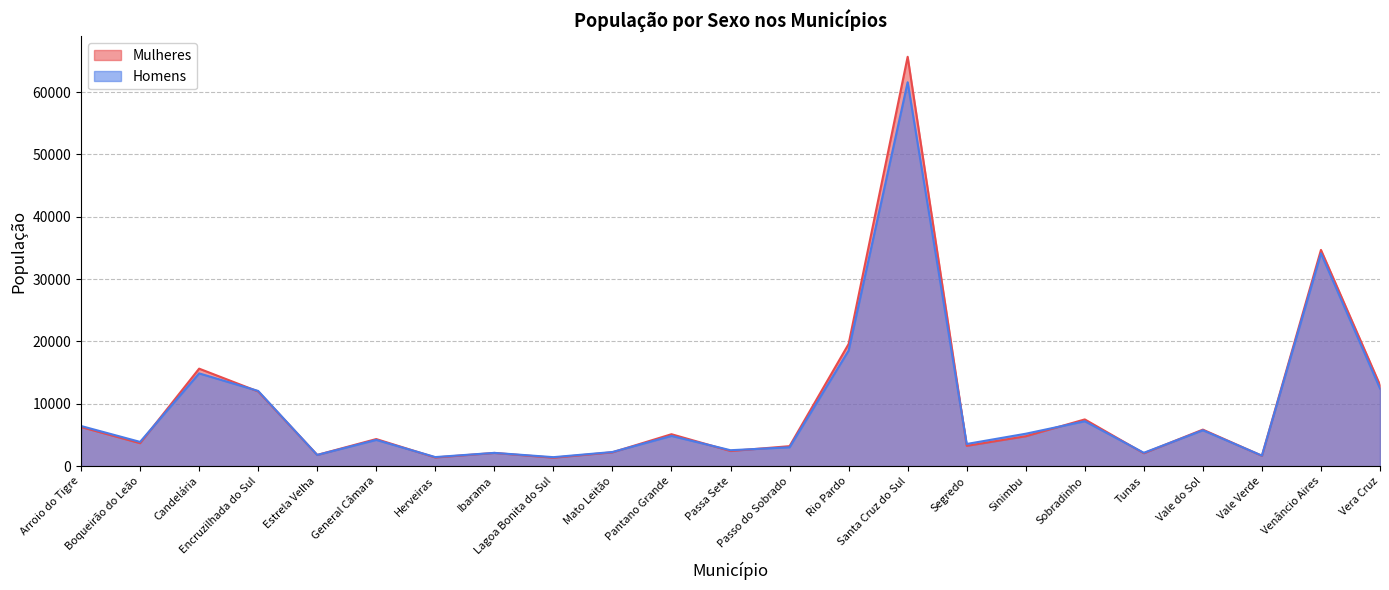

Is the value of Mulheres at Candelária greater than the value of Homens at Candelária?

Yes